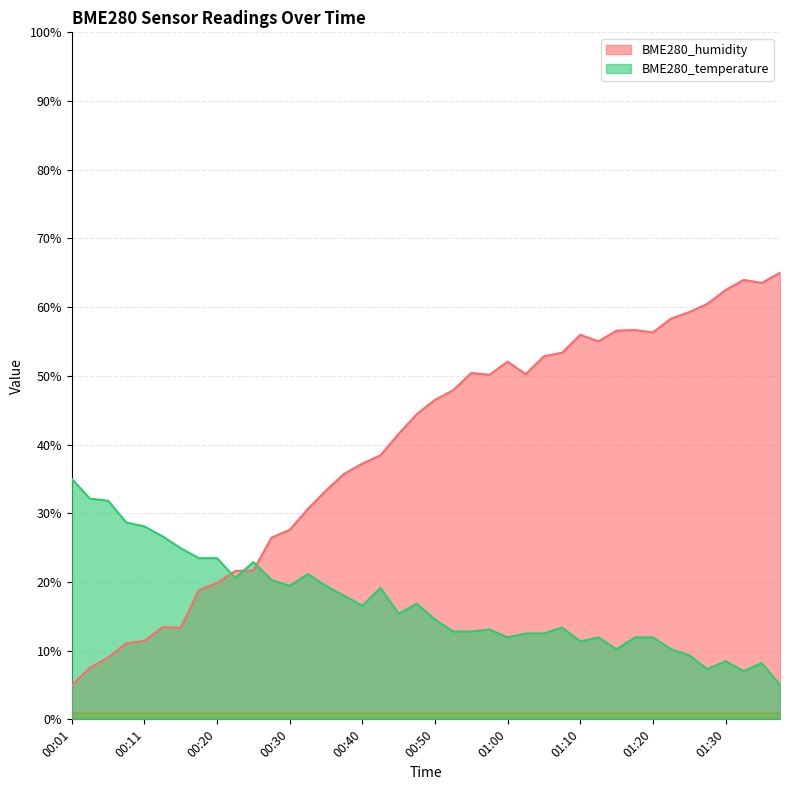

What position from the right is 00:58?

17